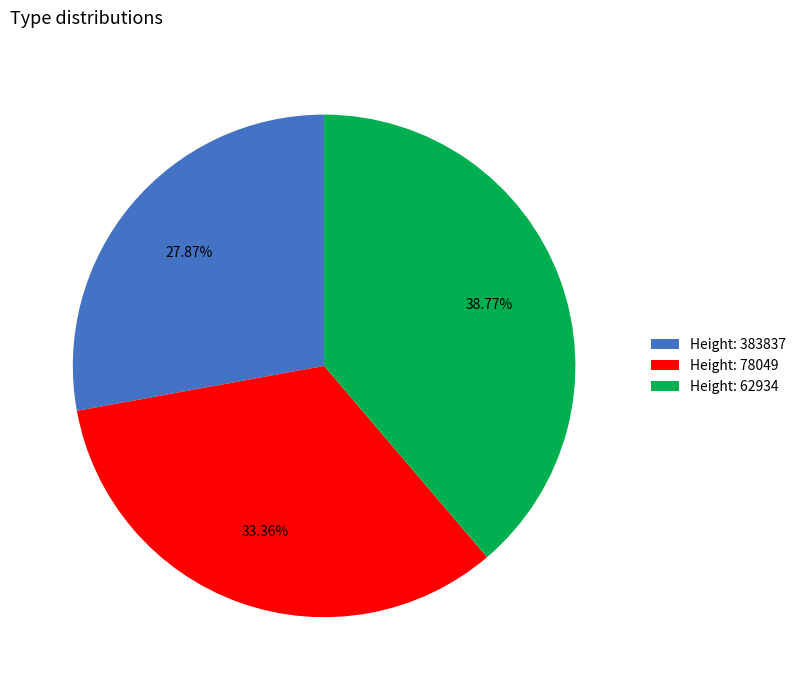

Which category has the biggest portion of the pie?

Height: 62934